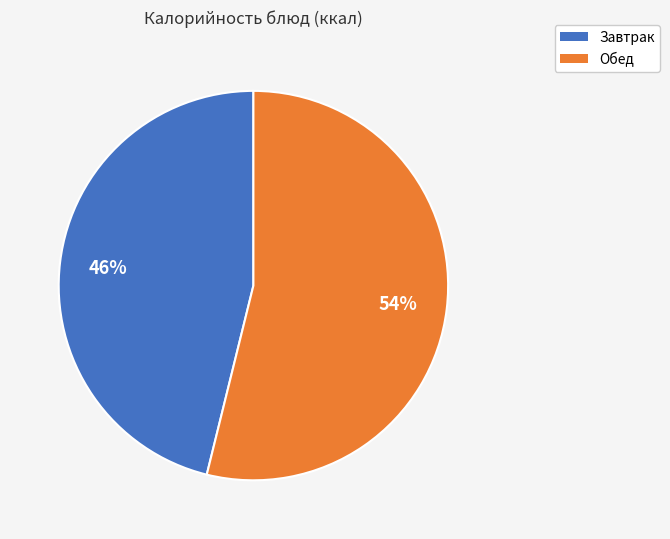

To the nearest percent, what is the average slice percentage?

50%